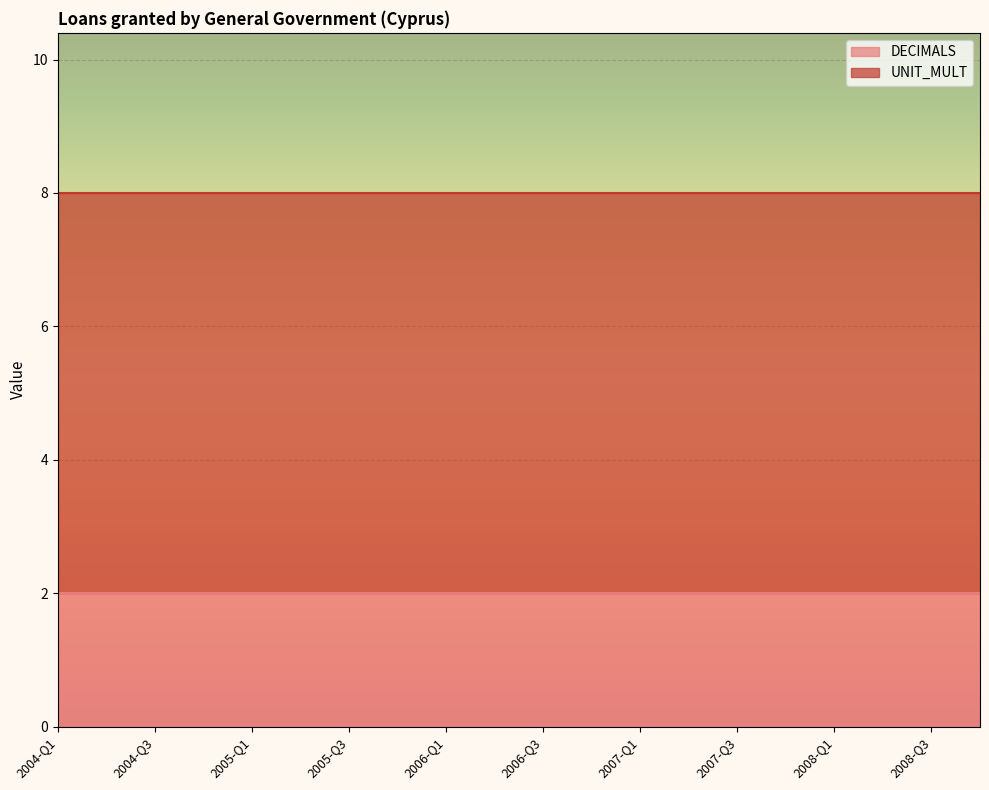

Reading left to right, extract all data points from this chart.

DECIMALS: 2004-Q1=2	2004-Q2=2	2004-Q3=2	2004-Q4=2	2005-Q1=2	2005-Q2=2	2005-Q3=2	2005-Q4=2	2006-Q1=2	2006-Q2=2	2006-Q3=2	2006-Q4=2	2007-Q1=2	2007-Q2=2	2007-Q3=2	2007-Q4=2	2008-Q1=2	2008-Q2=2	2008-Q3=2	2008-Q4=2
UNIT_MULT: 2004-Q1=6	2004-Q2=6	2004-Q3=6	2004-Q4=6	2005-Q1=6	2005-Q2=6	2005-Q3=6	2005-Q4=6	2006-Q1=6	2006-Q2=6	2006-Q3=6	2006-Q4=6	2007-Q1=6	2007-Q2=6	2007-Q3=6	2007-Q4=6	2008-Q1=6	2008-Q2=6	2008-Q3=6	2008-Q4=6